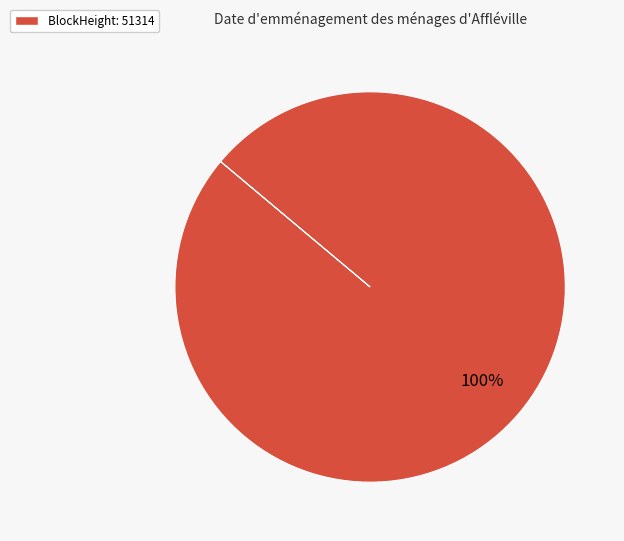

Is there any slice that represents more than half of the pie?

Yes